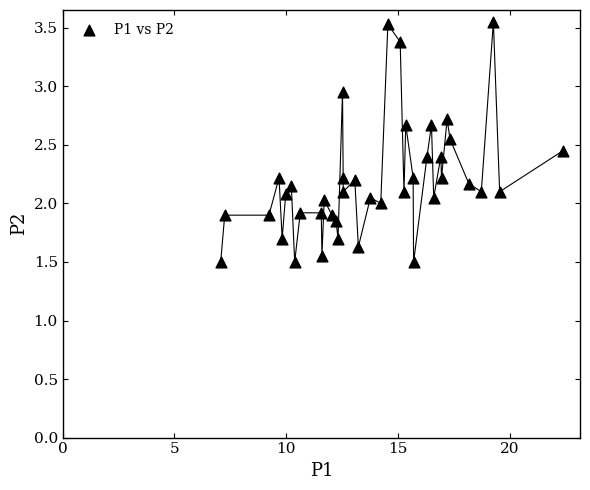

What is the range of X values (max minus min)?

15.3